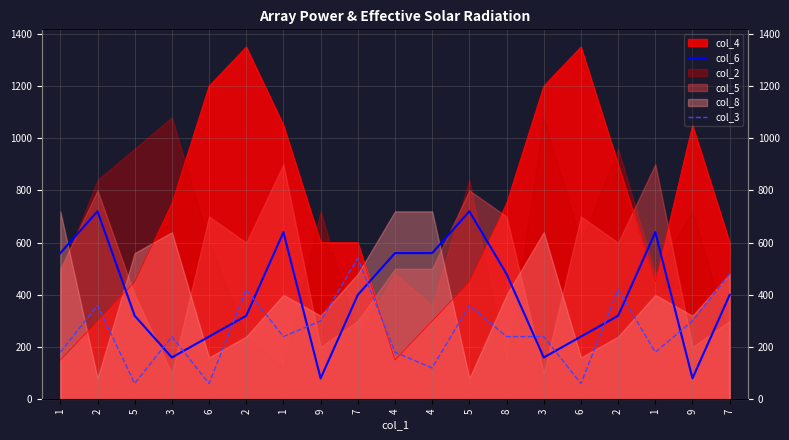

How many data points in col_6 are less than 400?

9